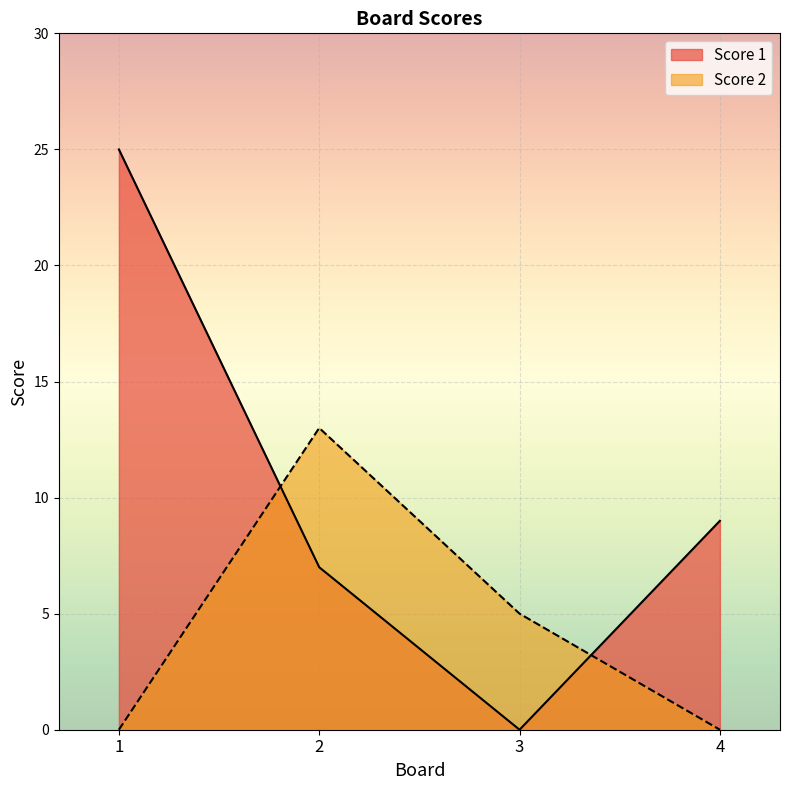

How many intersections are there between Score 2 and Score 1?

2